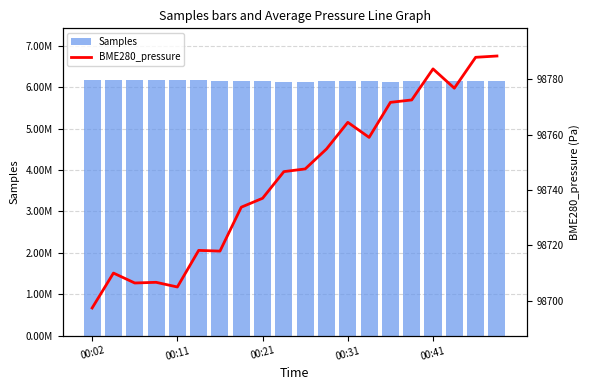

How many series are shown in this chart?

2